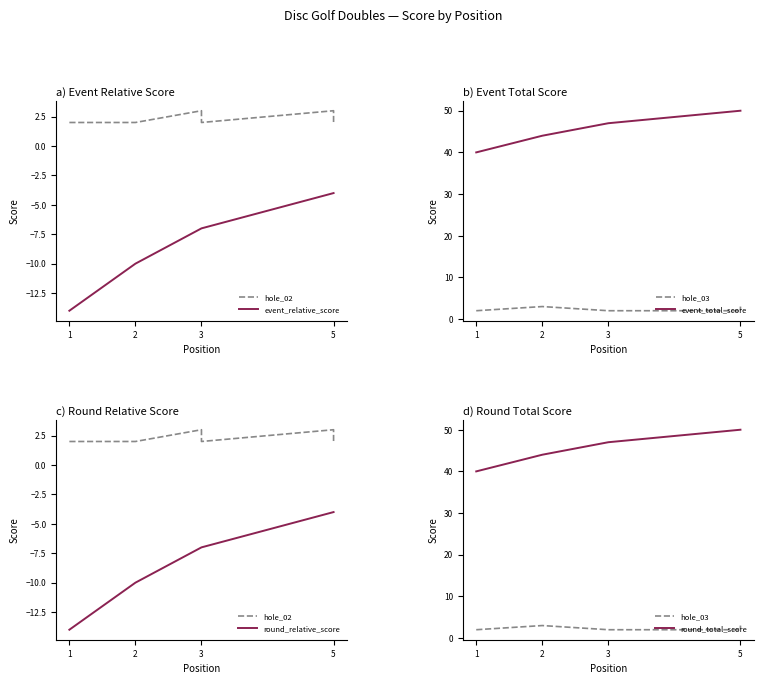

Rank the series by their maximum value, from highest to lowest.

event_total_score, round_total_score, hole_02, hole_03, event_relative_score, round_relative_score